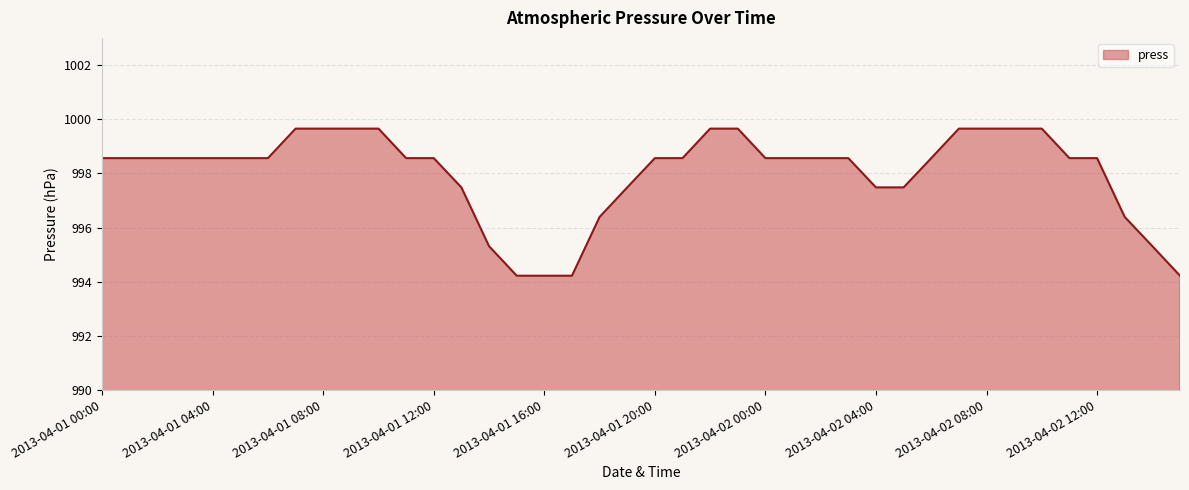

What is the minimum value shown in the chart?

994.2